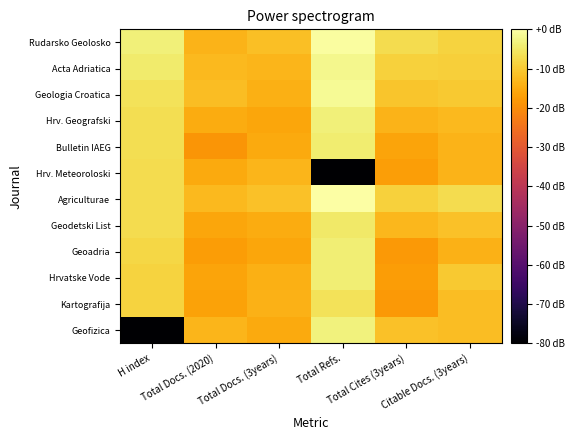

Which series has the widest spread of values?

Geofizica